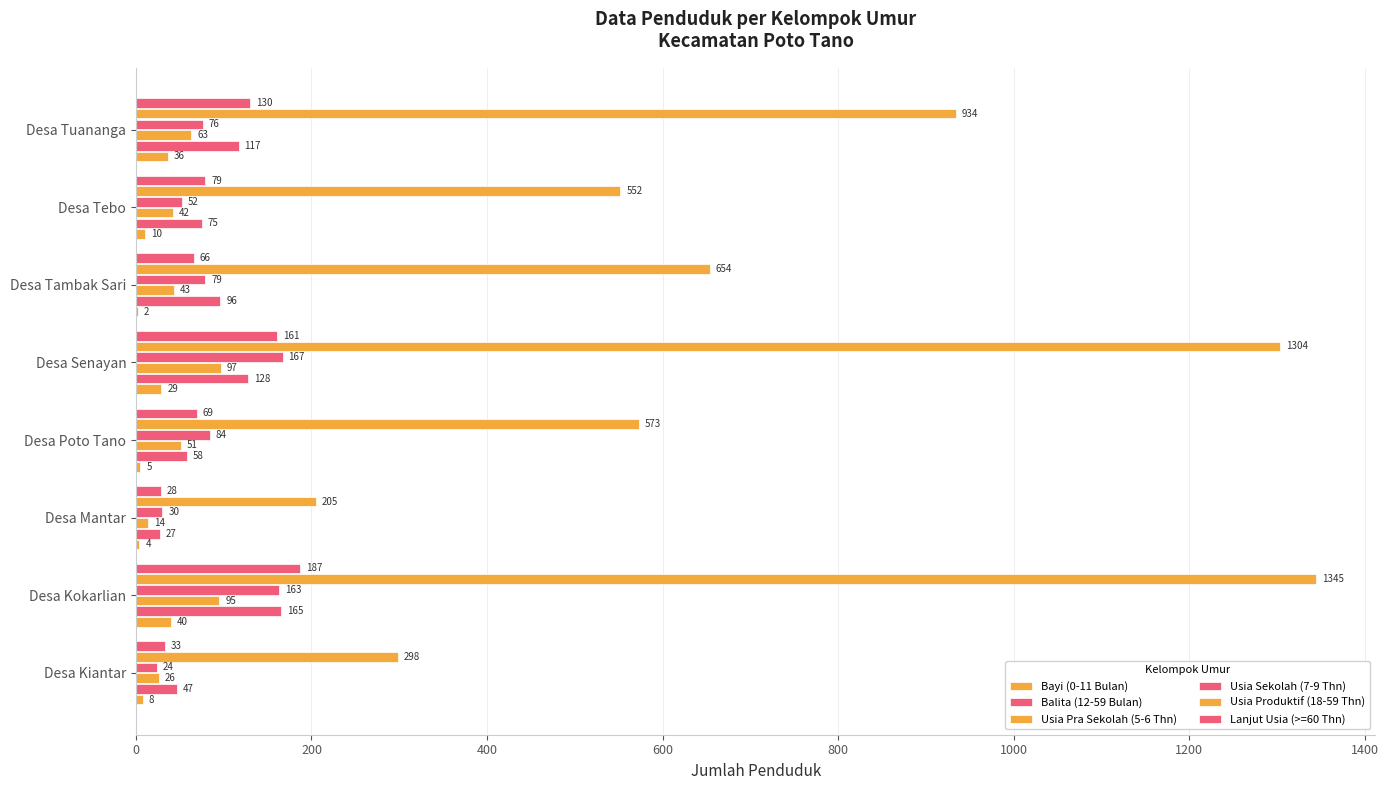

What is the value of the Usia Pra Sekolah (5-6 Thn) bar at the 1st from the left?

26